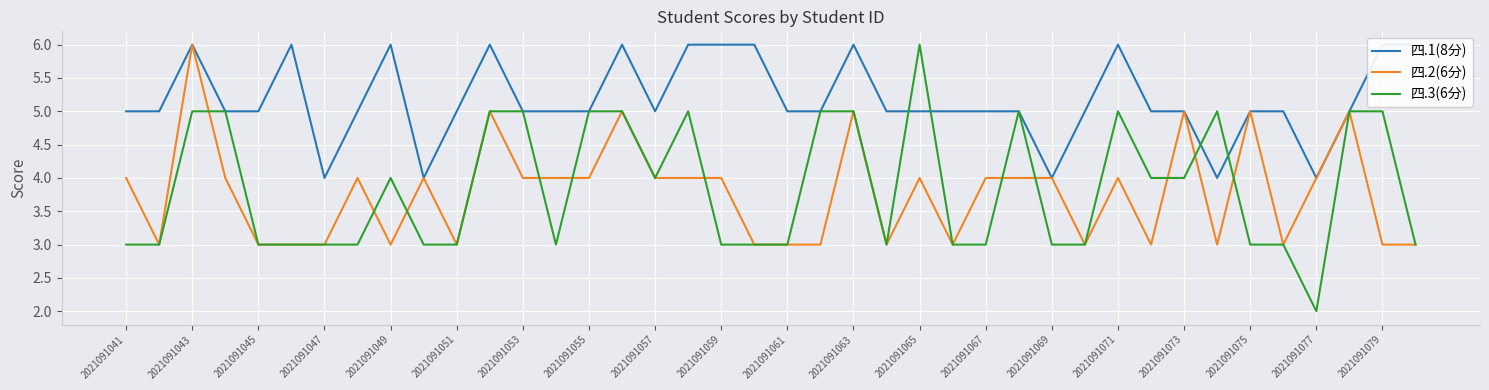

True or false: 四.1(8分) and 四.2(6分) cross at least once.

False